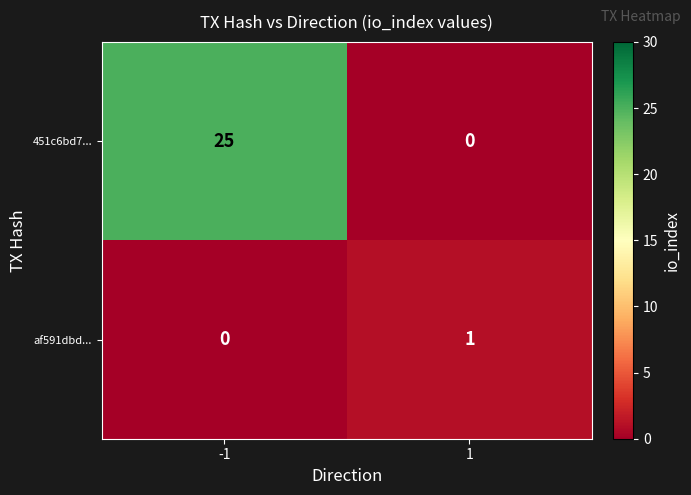

Which series changed the most between -1 and 1?

451c6bd7...